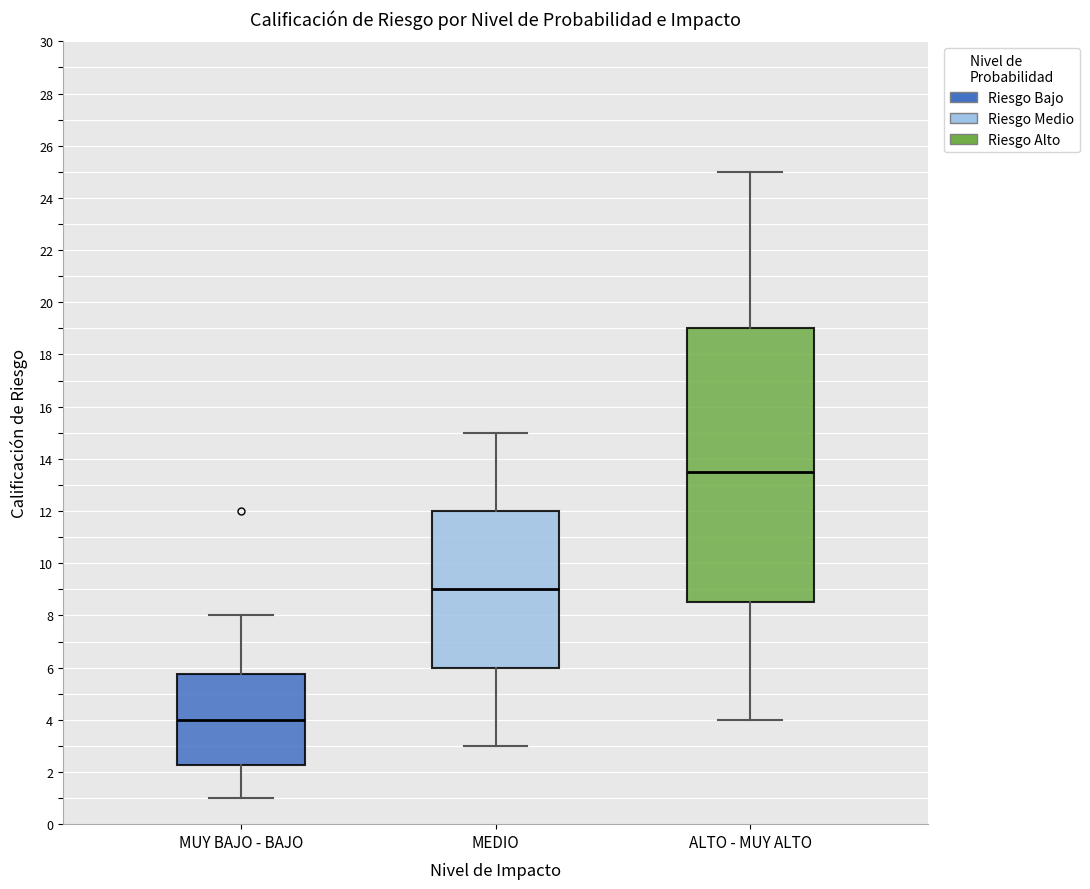

Which box has the lowest median line?

MUY BAJO - BAJO